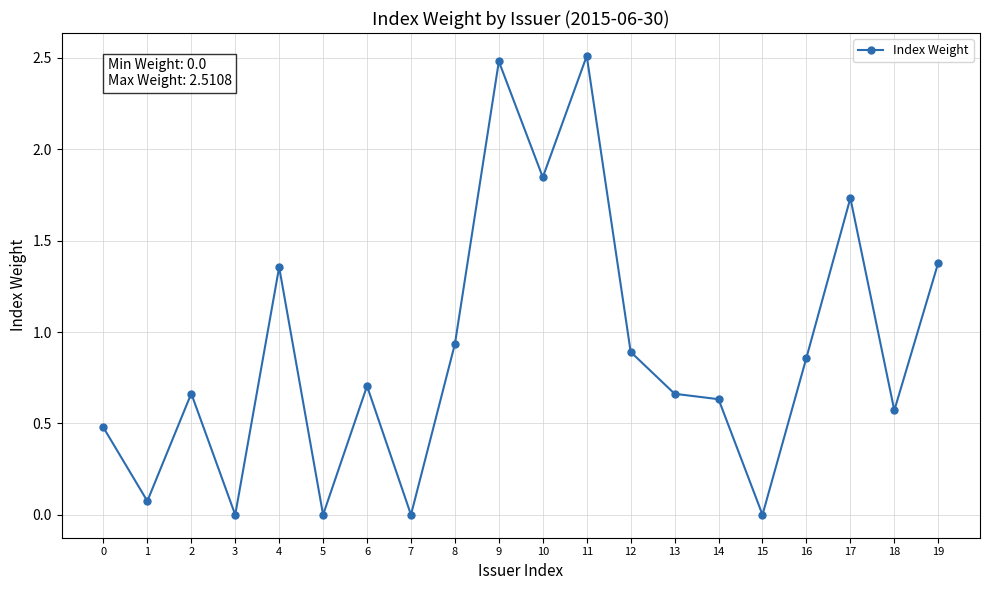

What is the value of the 12th point from the left?

2.5